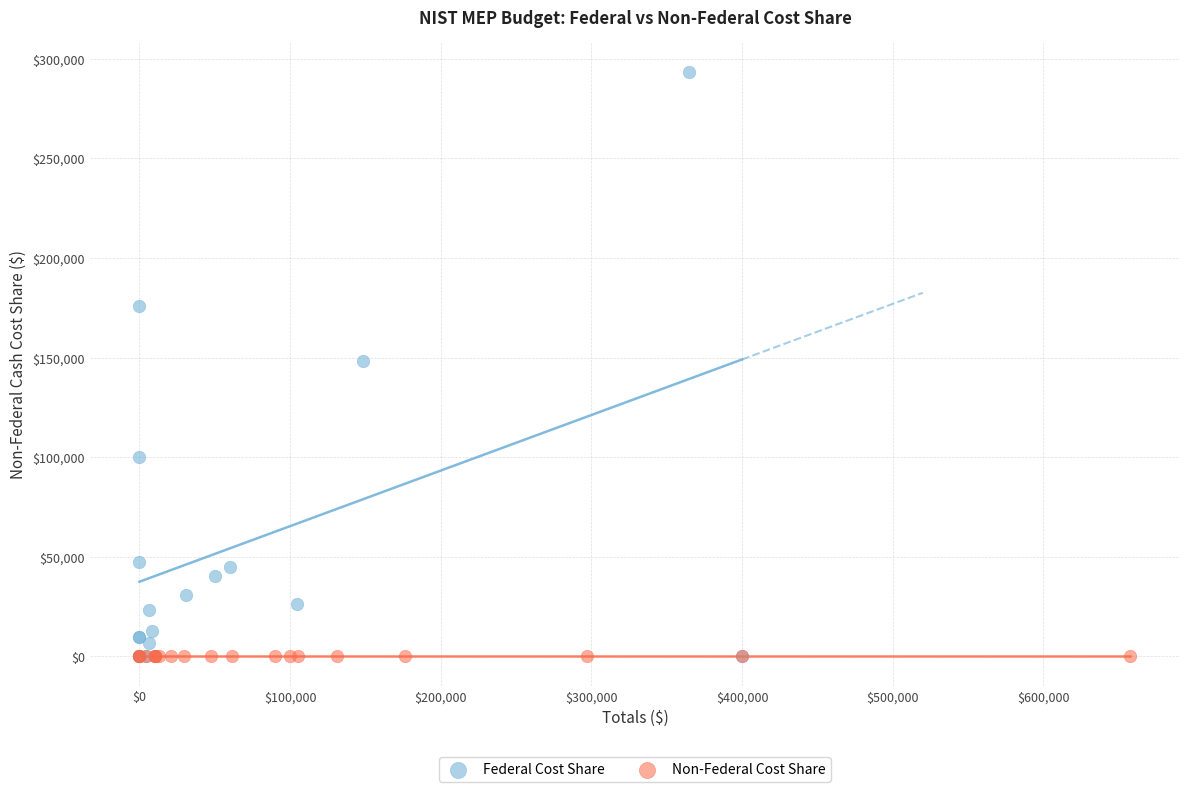

Which series has the largest Y range (max minus min)?

Federal Cost Share